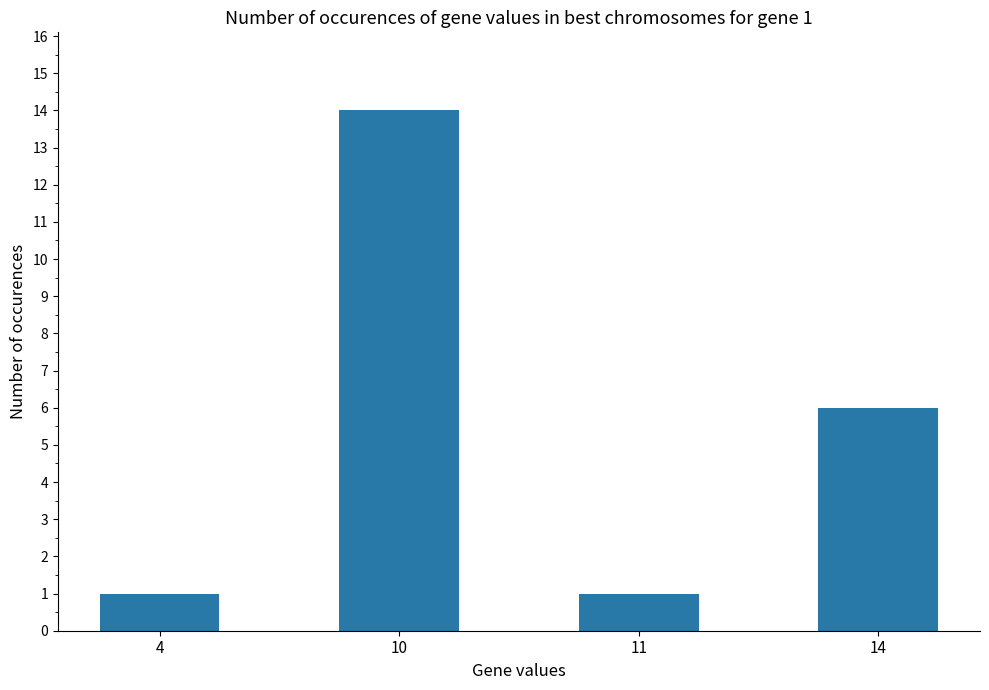

Approximately how many times larger is the value at 11 compared to 4?

1.0